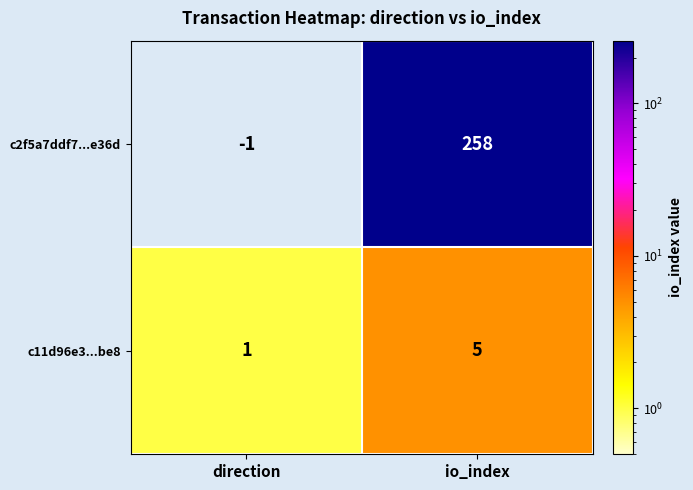

Count the number of data series in this chart.

2